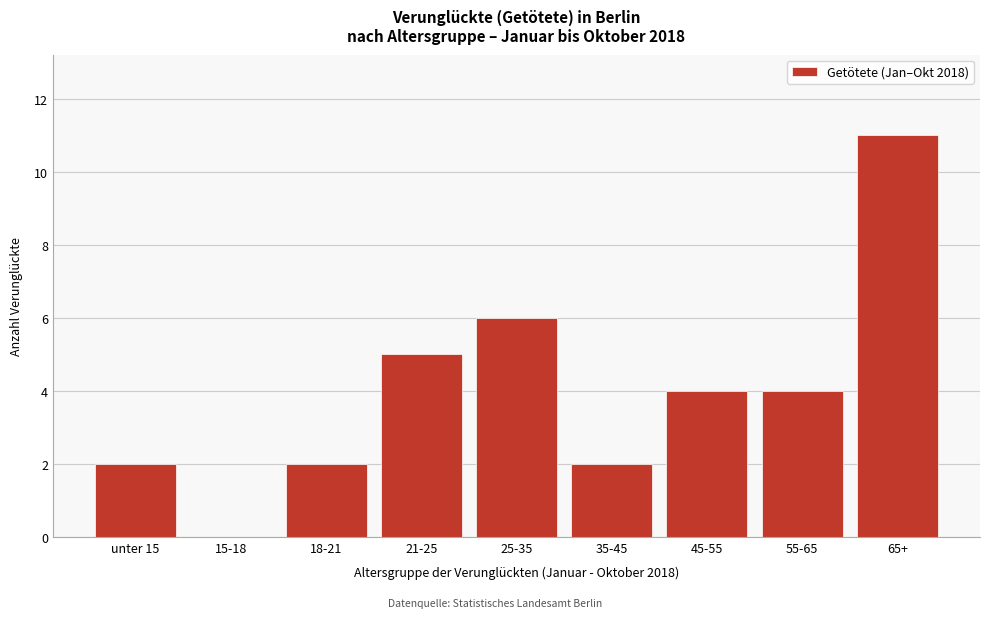

Reading left to right, what are all the values shown in this chart?

unter 15=2	15-18=0	18-21=2	21-25=5	25-35=6	35-45=2	45-55=4	55-65=4	65+=11